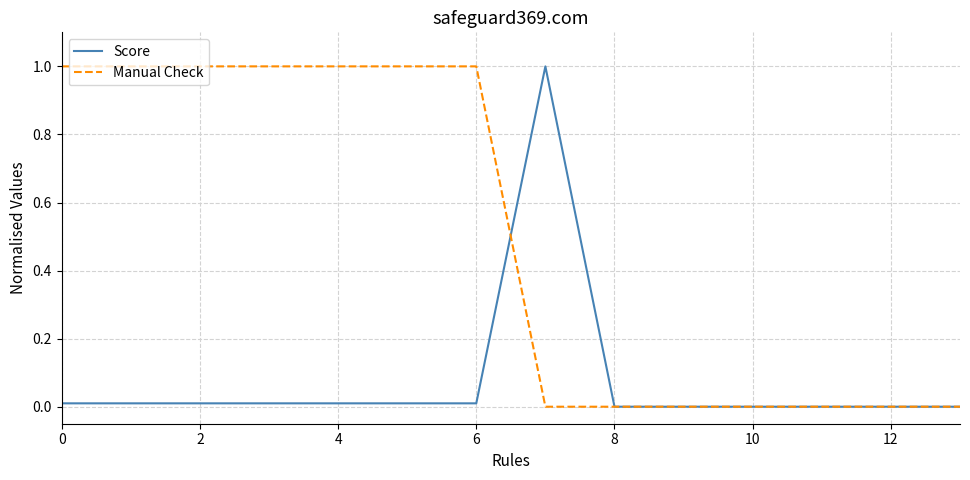

List the series in order of their overall mean, lowest first.

Score, Manual Check